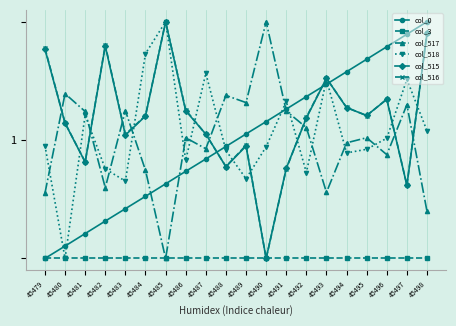

At which category does the chart reach its peak across all series?

45498